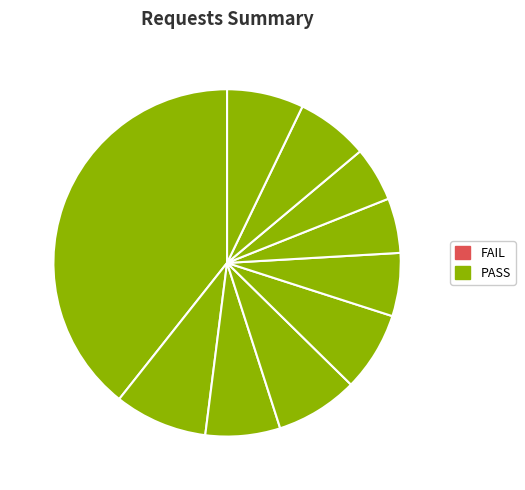

Count the number of slices in the pie.

10